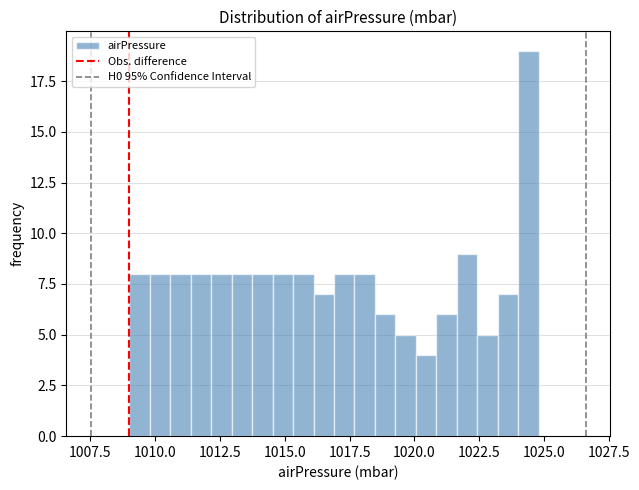

Around what value on the x-axis is the tallest bar? Give the approximate position of its centre, as read against the axis.

1024.5